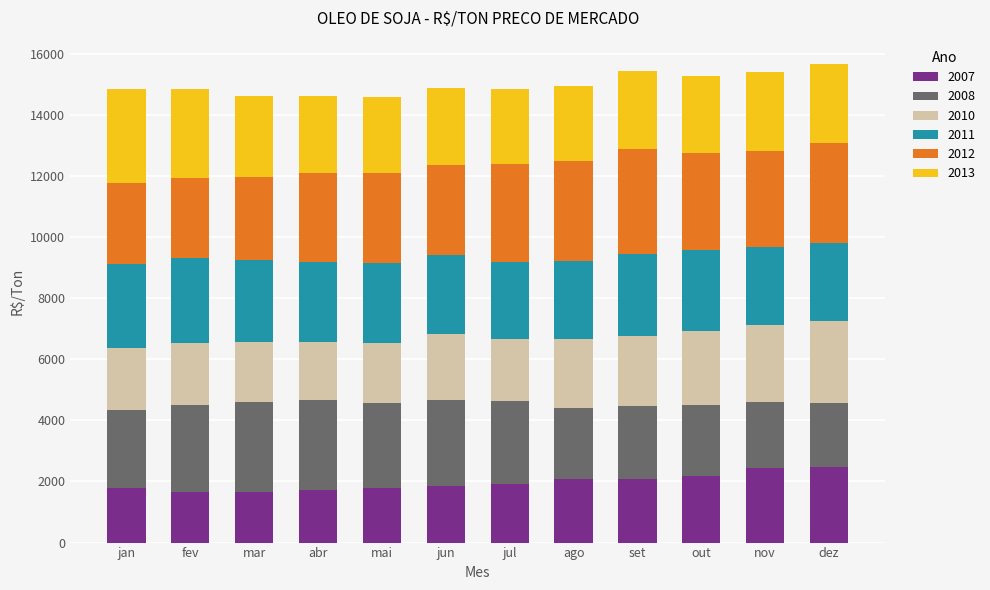

What is the total value across all series at dez?

15673.9